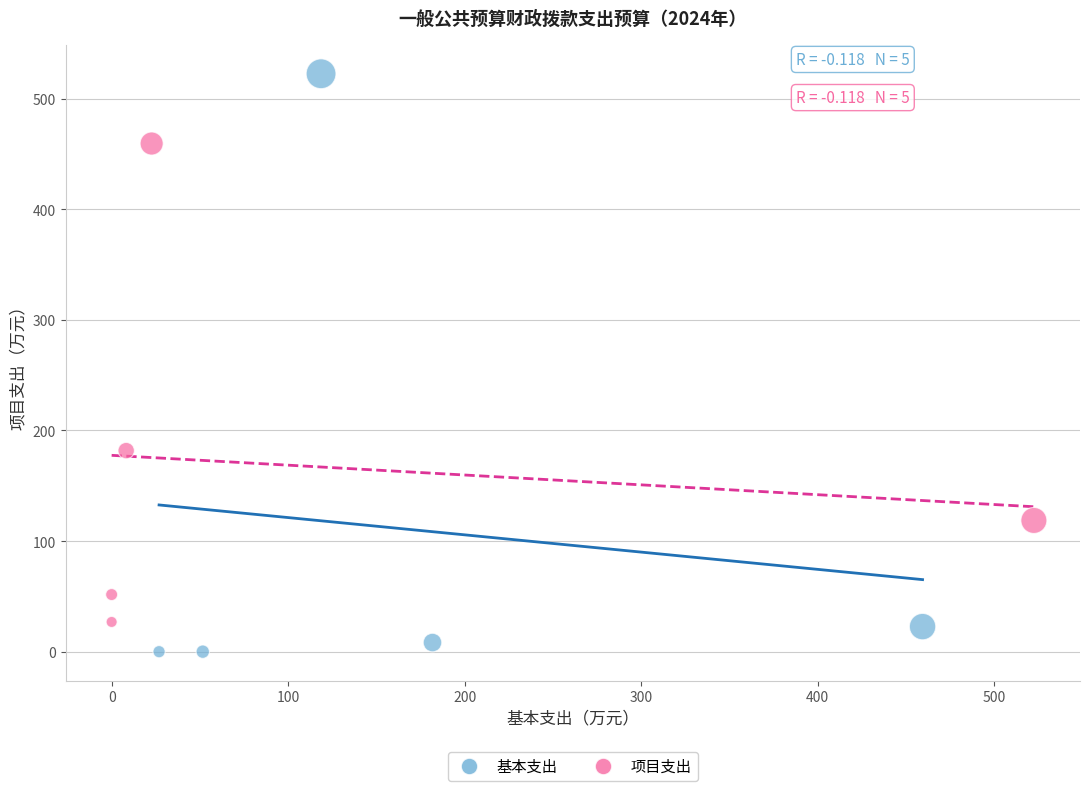

Which series reaches the minimum Y coordinate?

基本支出